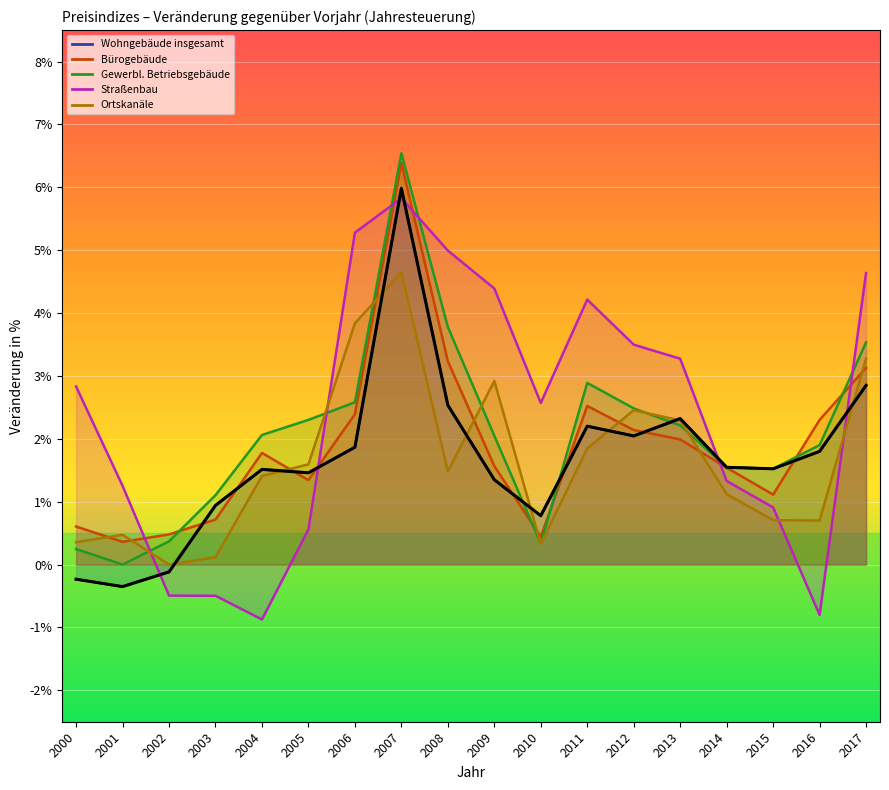

Is the value of Wohngebäude insgesamt at 2011 greater than the value of Gewerbl. Betriebsgebäude at 2008?

No